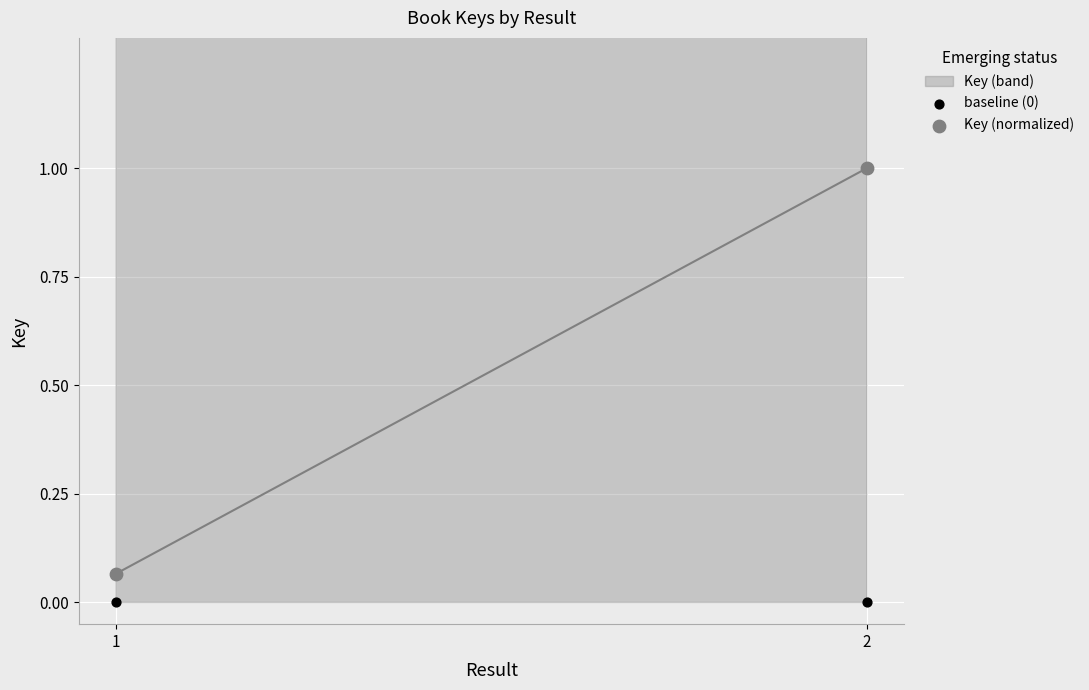

Across all data points, what is the average Y value?

0.3